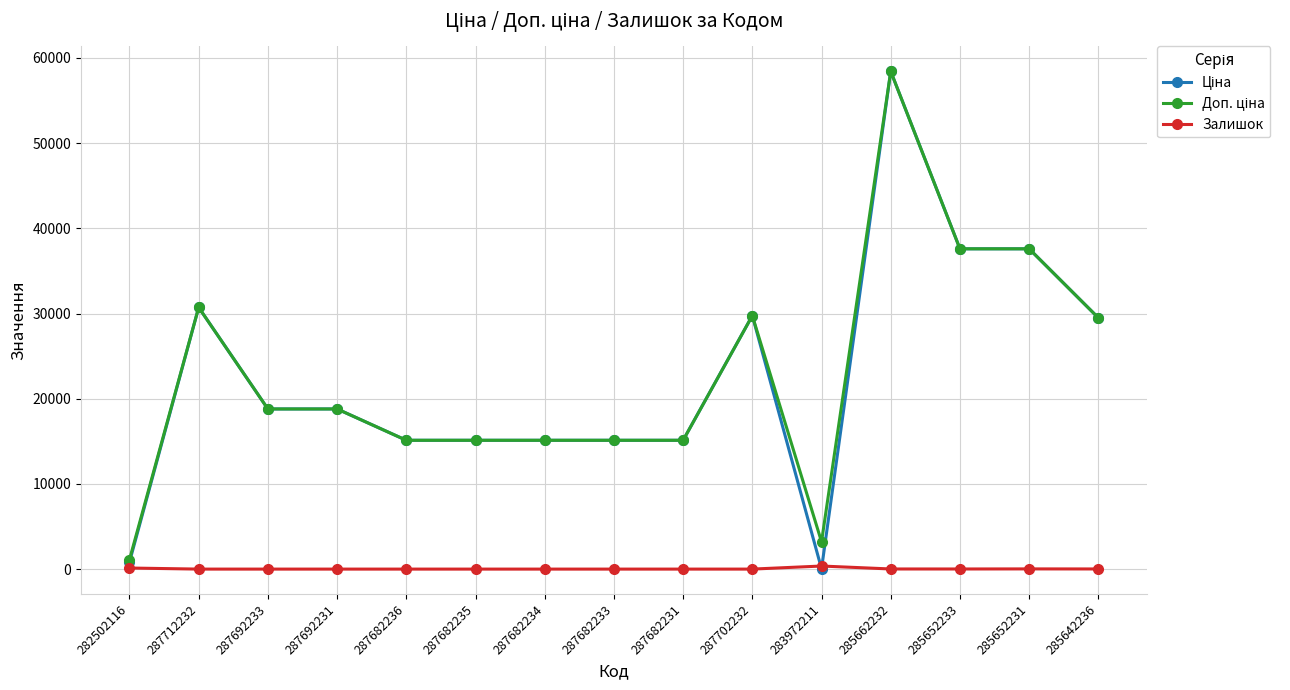

What is the highest value of the Залишок series?

360.0